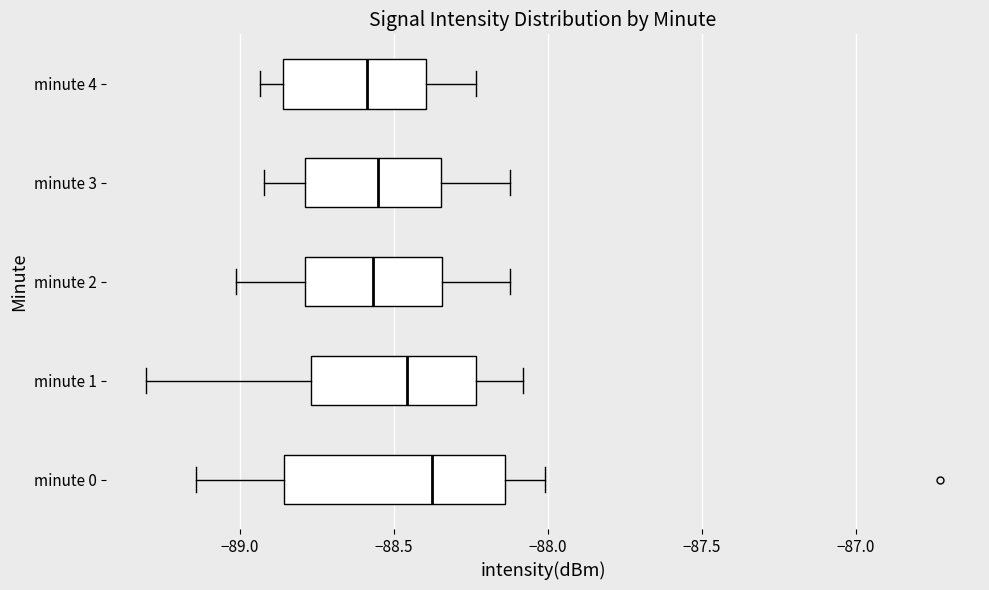

Comparing the boxes themselves (not the whiskers), which one is the widest?

minute 0